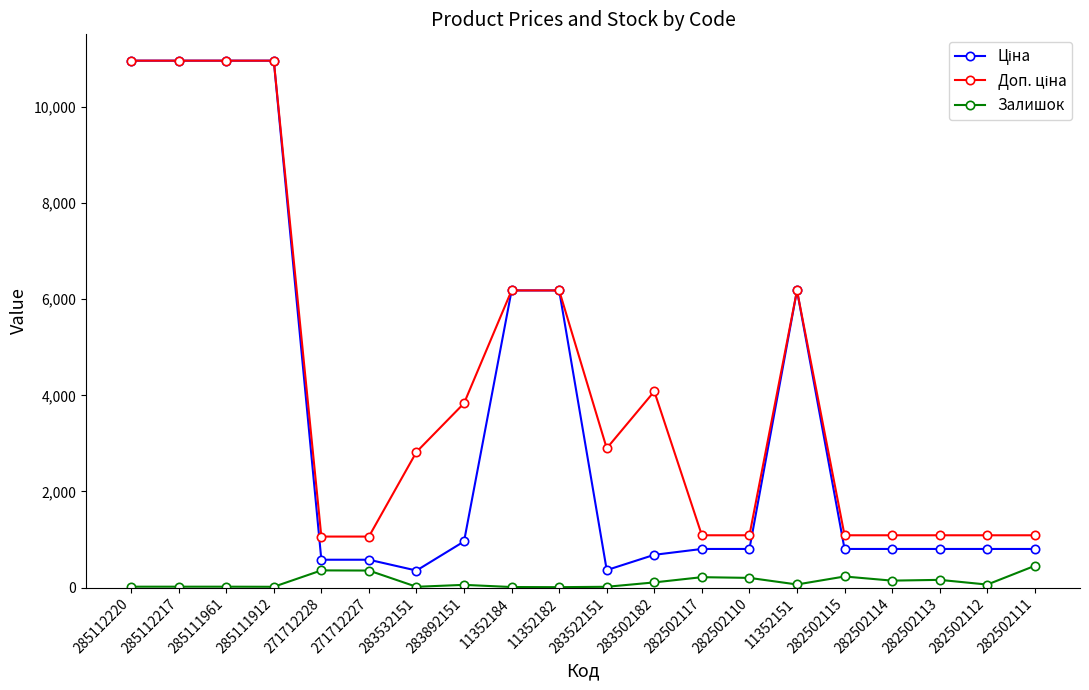

At how many categories does at least one series exceed 7762?

4